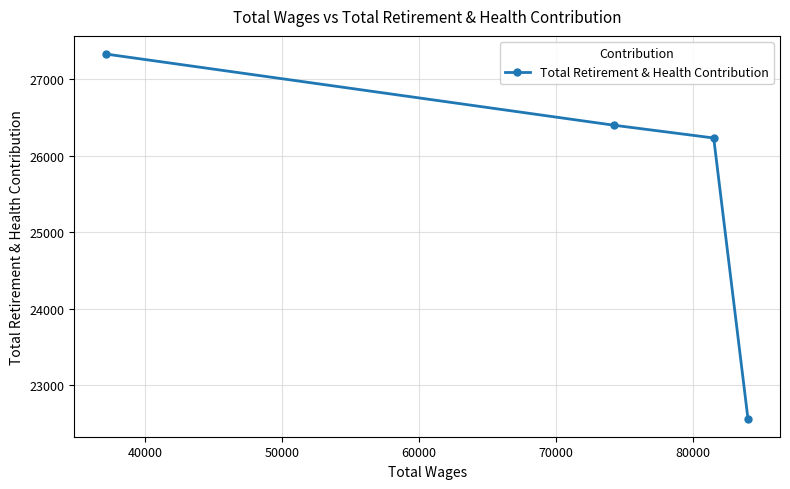

What is the maximum value shown in the chart?

27326